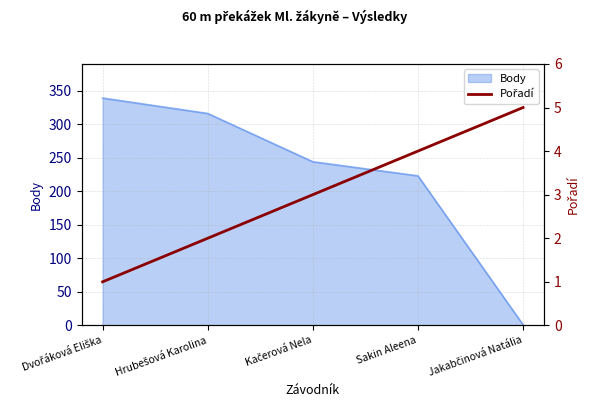

True or false: the data shows 5 at Jakabčinová Natália.

True